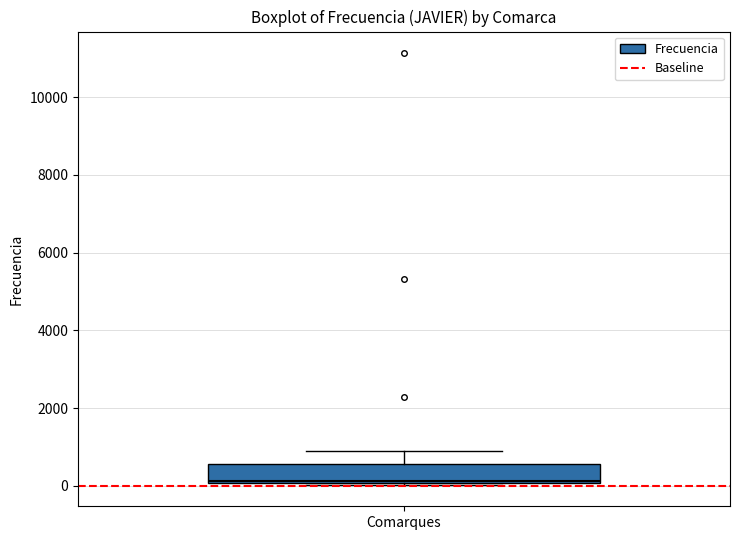

Transcribe this box plot: give where the median line is, the range the box spans, and where the two whiskers end, as read against the y-axis. The values are not printed on the chart, so give them approximately, as read against the axis.

median 200, box 0 to 600, whiskers 0 to 1000